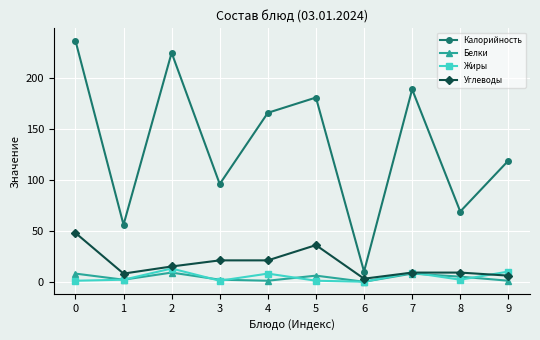

Count the number of data series in this chart.

4